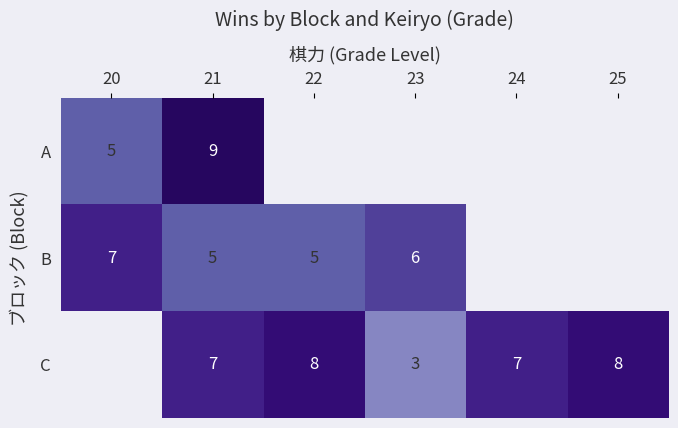

How many series are shown in this chart?

3